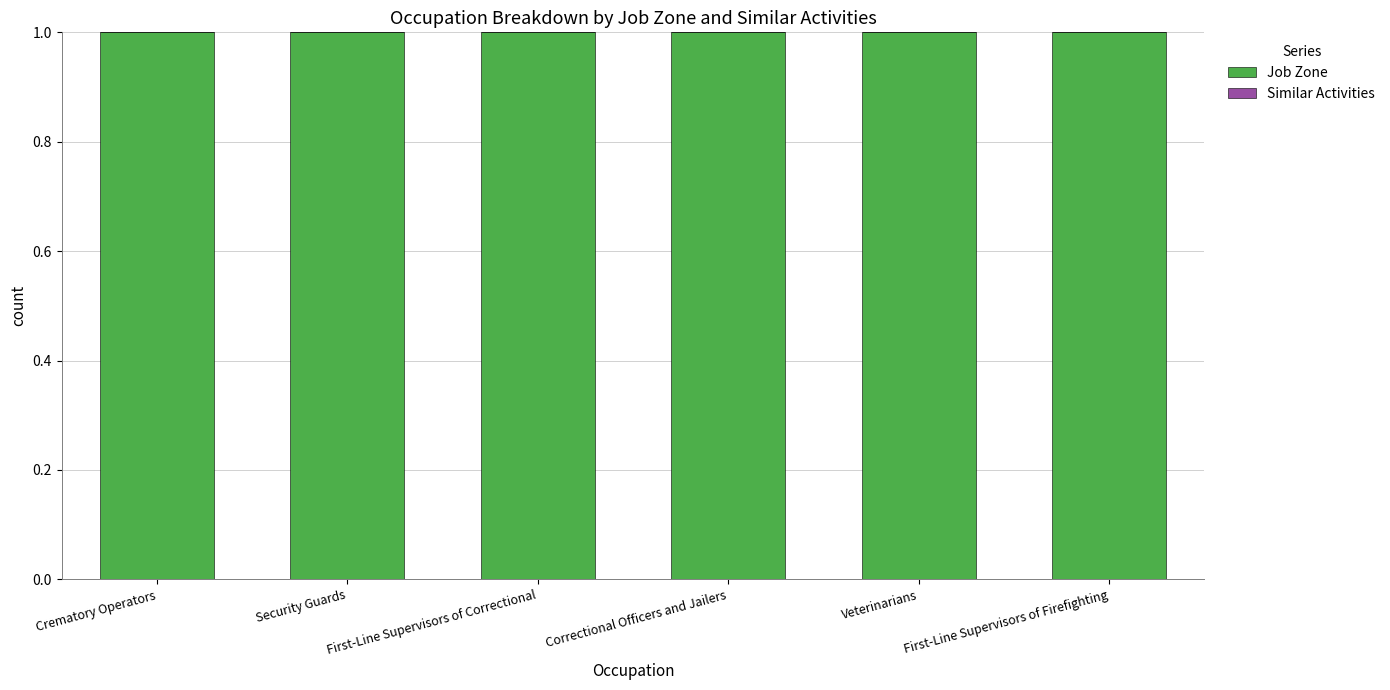

What are all the series names shown in the legend?

Job Zone, Similar Activities